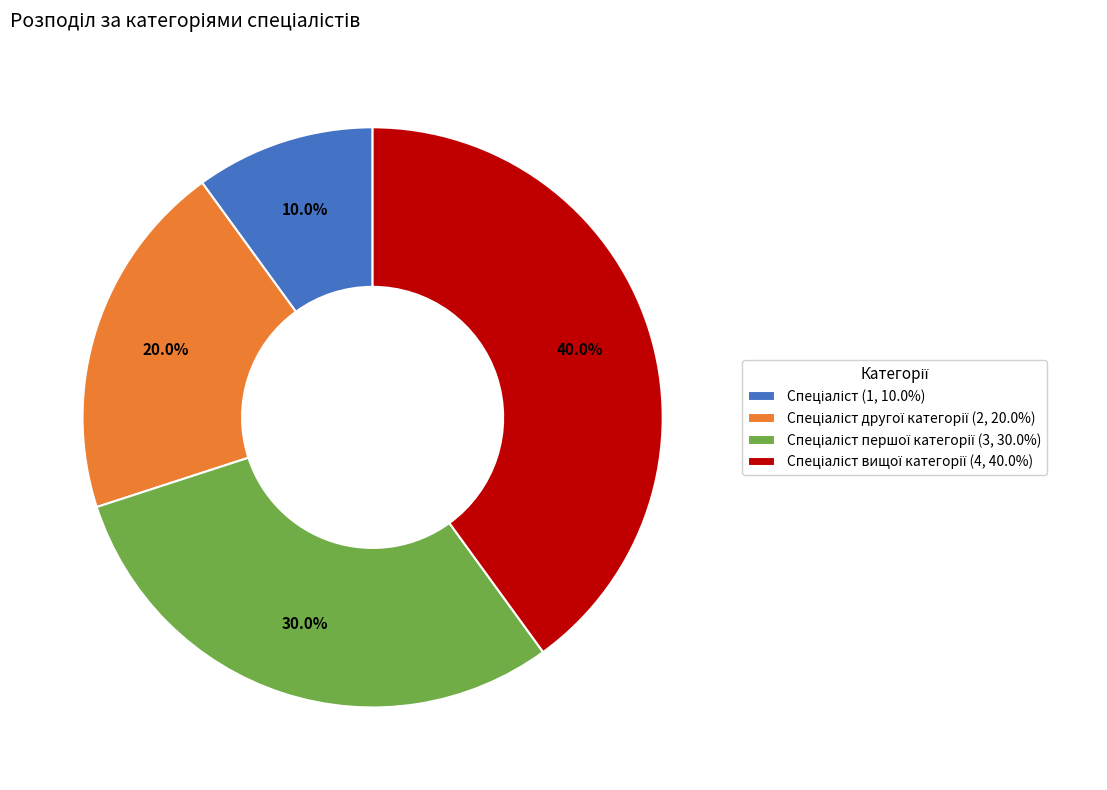

Count the number of slices in the pie.

4